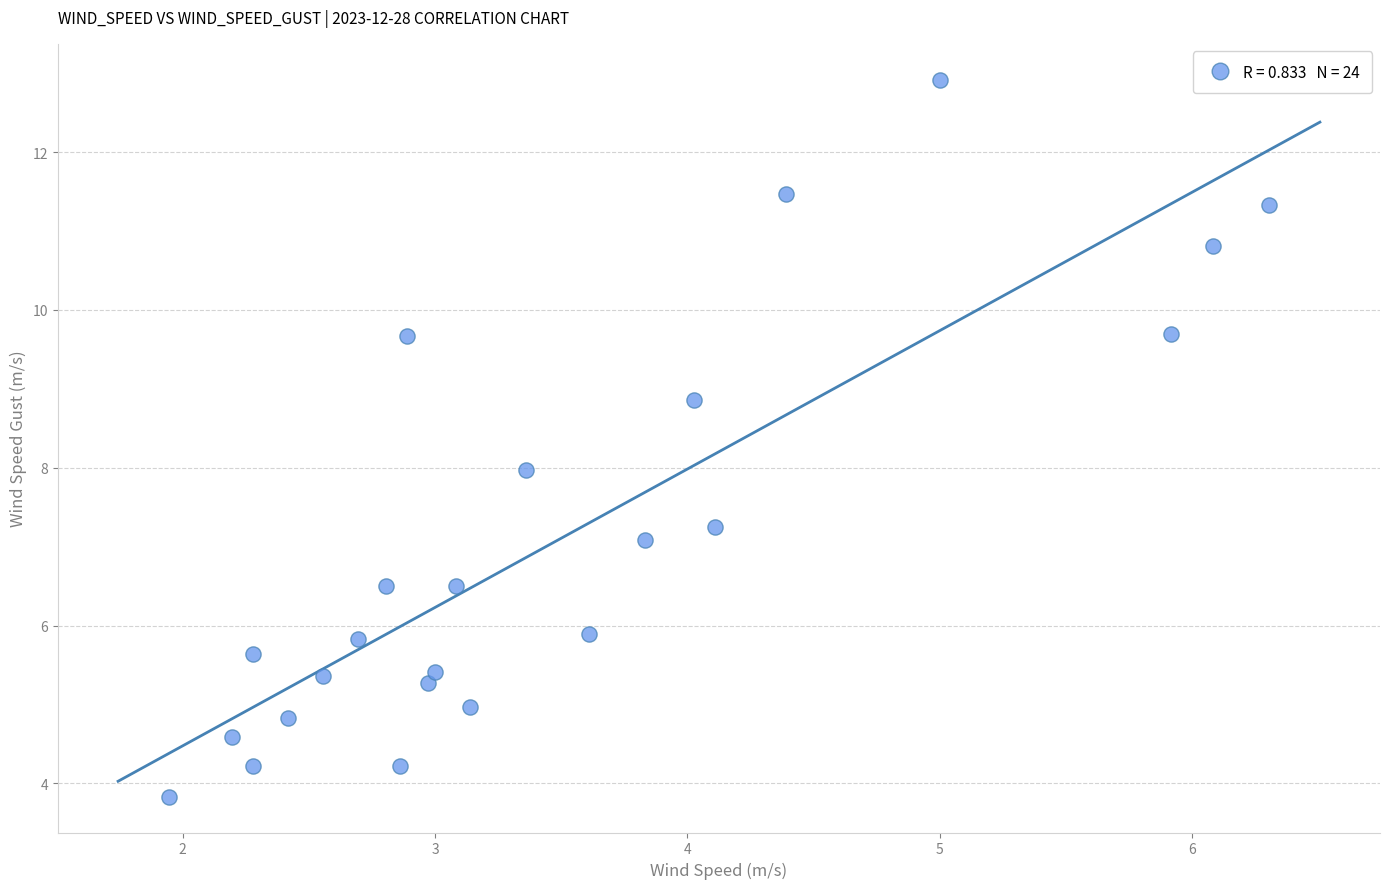

What is the range of X values (max minus min)?

4.4